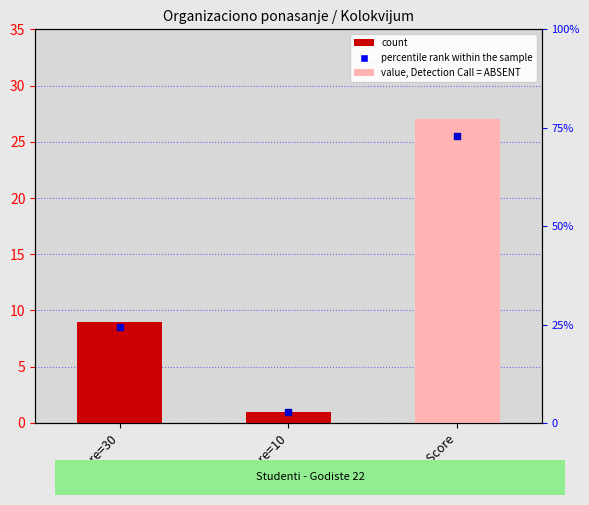

At how many categories does at least one series exceed 31?

1